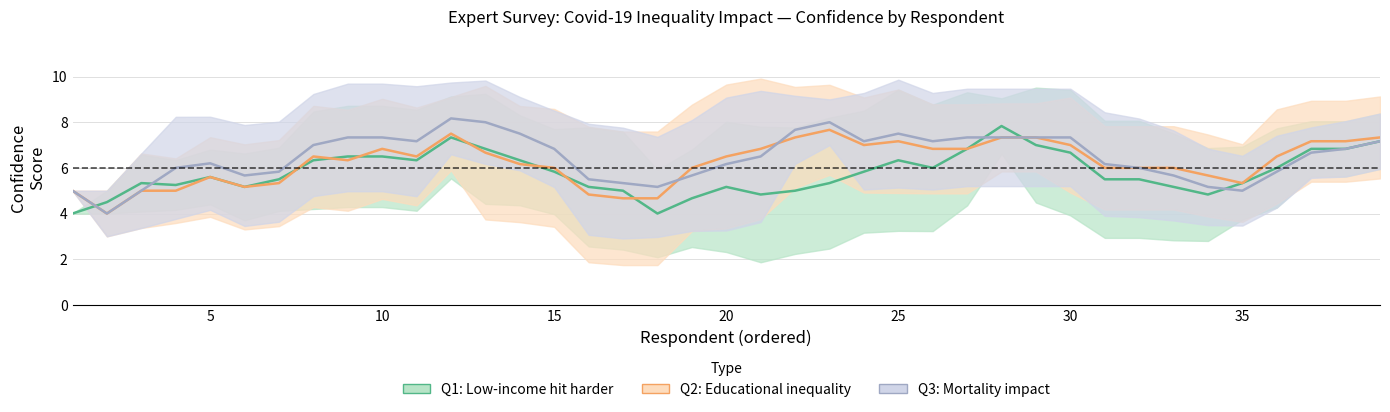

What is the minimum value shown in the chart?

4.0